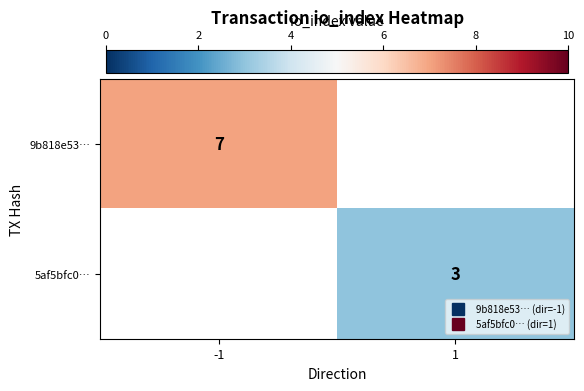

How many positive values does the 9b818e53… series have?

1